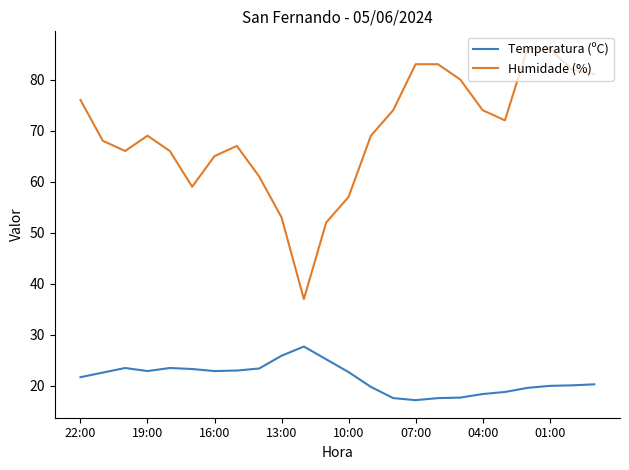

List the series in order of their overall mean, highest first.

Humidade (%), Temperatura (ºC)